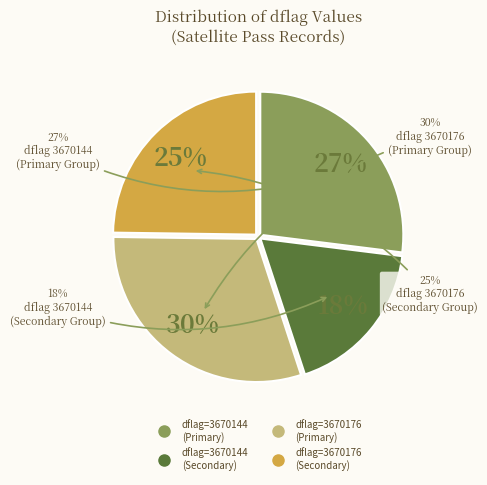

Which slice is the smallest?

3670144